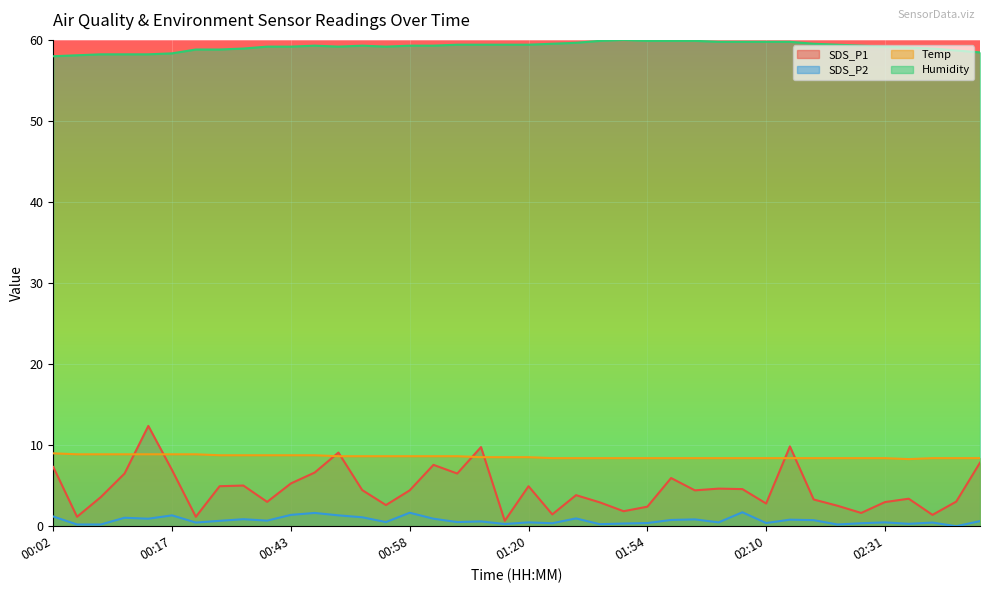

Between which two adjacent categories do SDS_P1 and Temp first intersect?

00:11 and 00:14